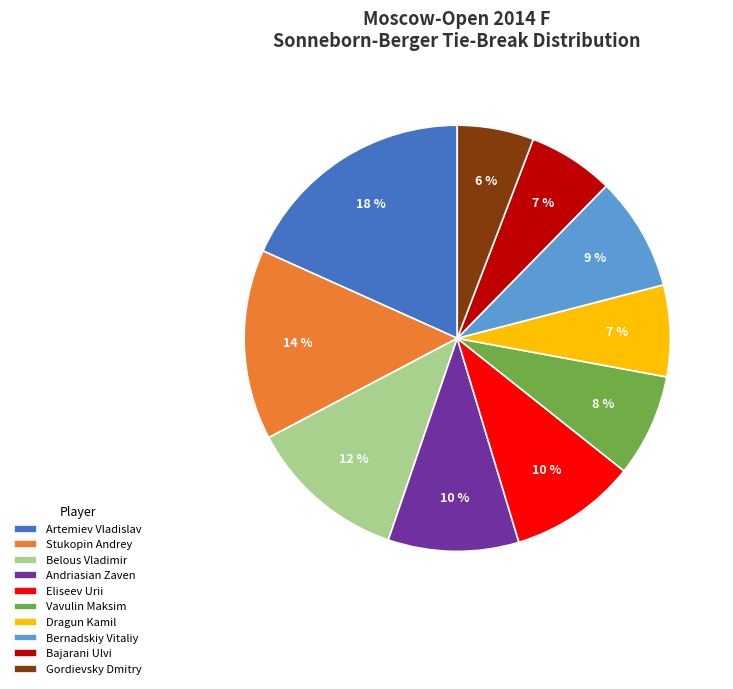

To the nearest percent, what percentage of the pie is Stukopin Andrey?

14%